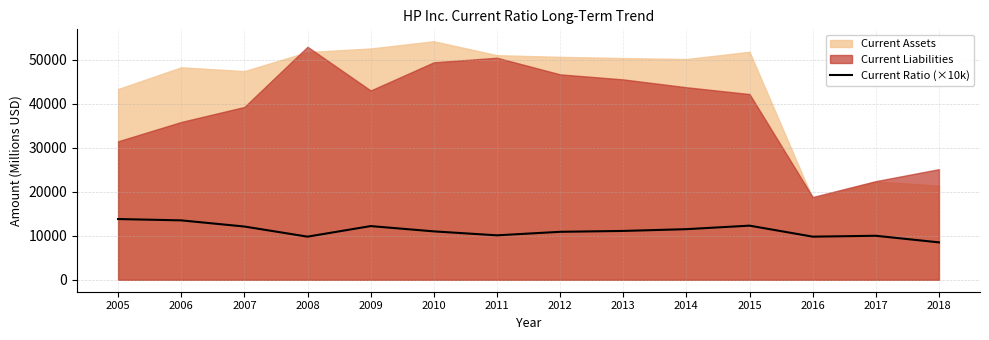

What is the smallest value displayed?

8500.0